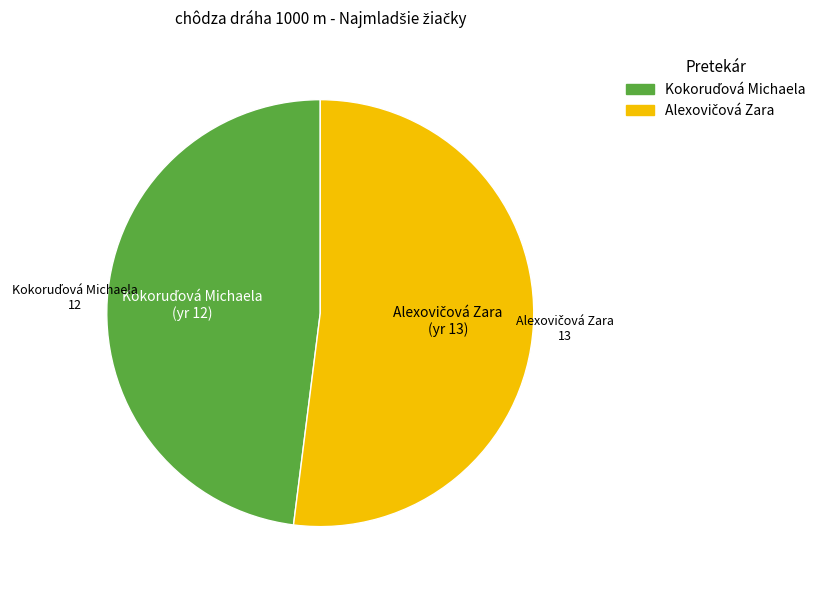

Is there a majority slice in this chart?

Yes